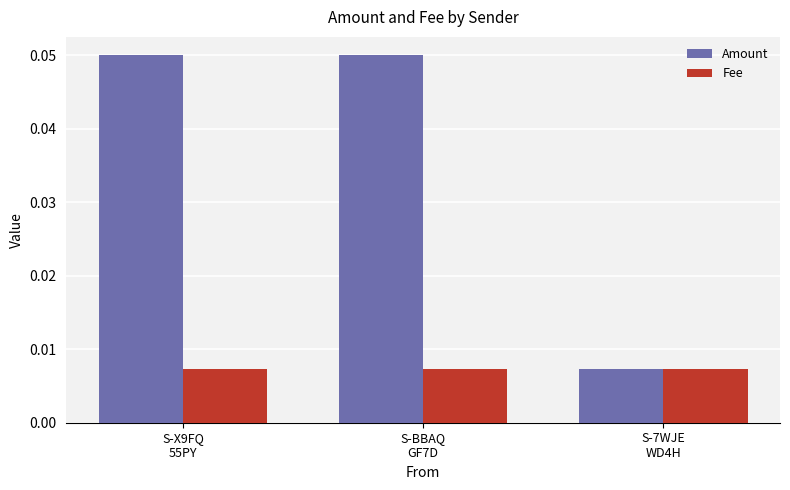

What position from the right is S-7WJE
WD4H?

1